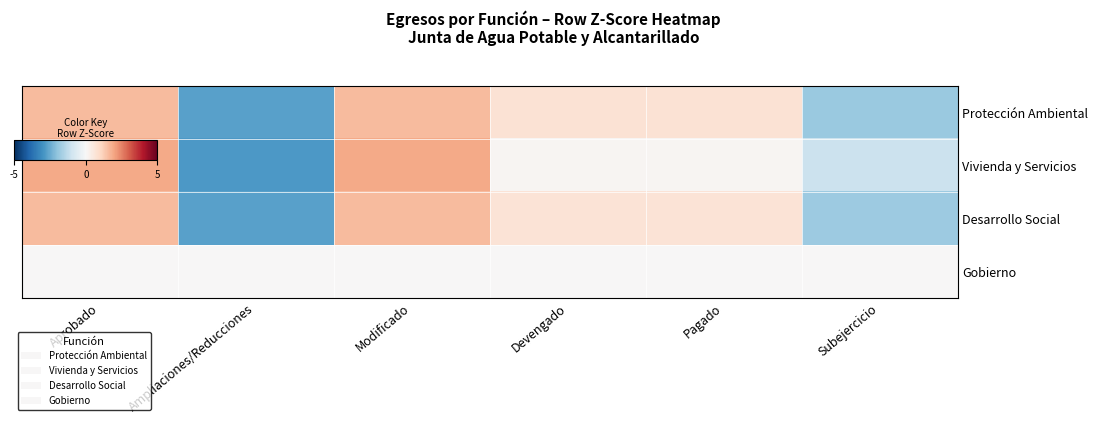

At Ampliaciones/Reducciones, list the series in order from largest to smallest.

Gobierno, Protección Ambiental, Desarrollo Social, Vivienda y Servicios